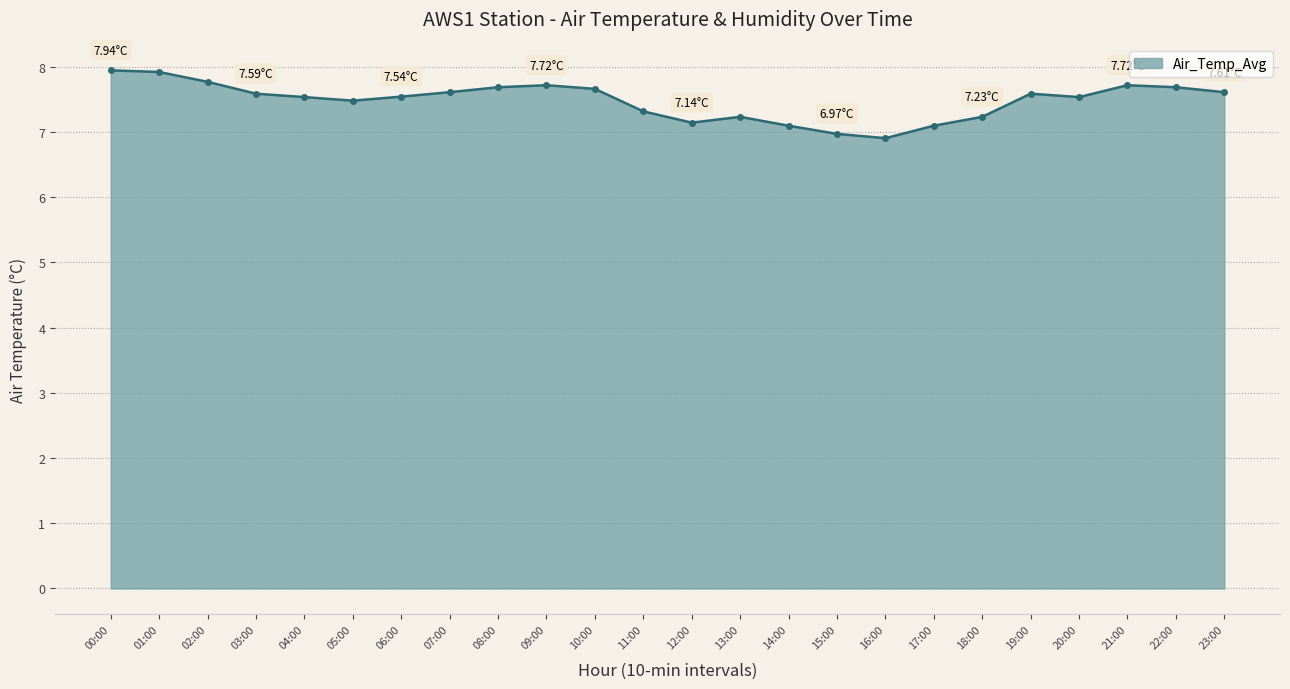

How many lines are shown in the chart?

1